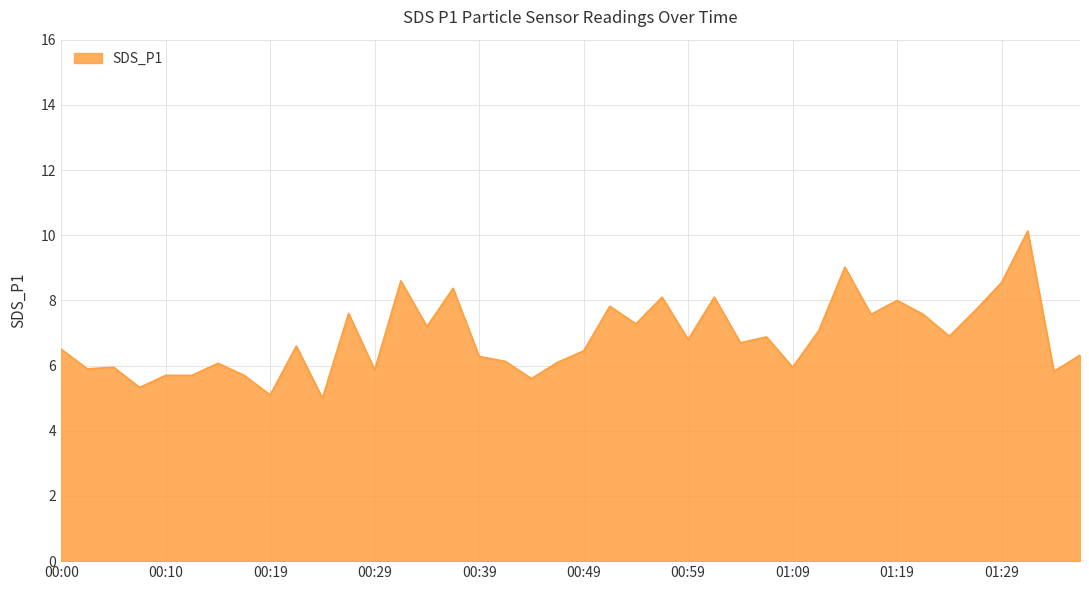

What is the greatest value displayed?

10.1